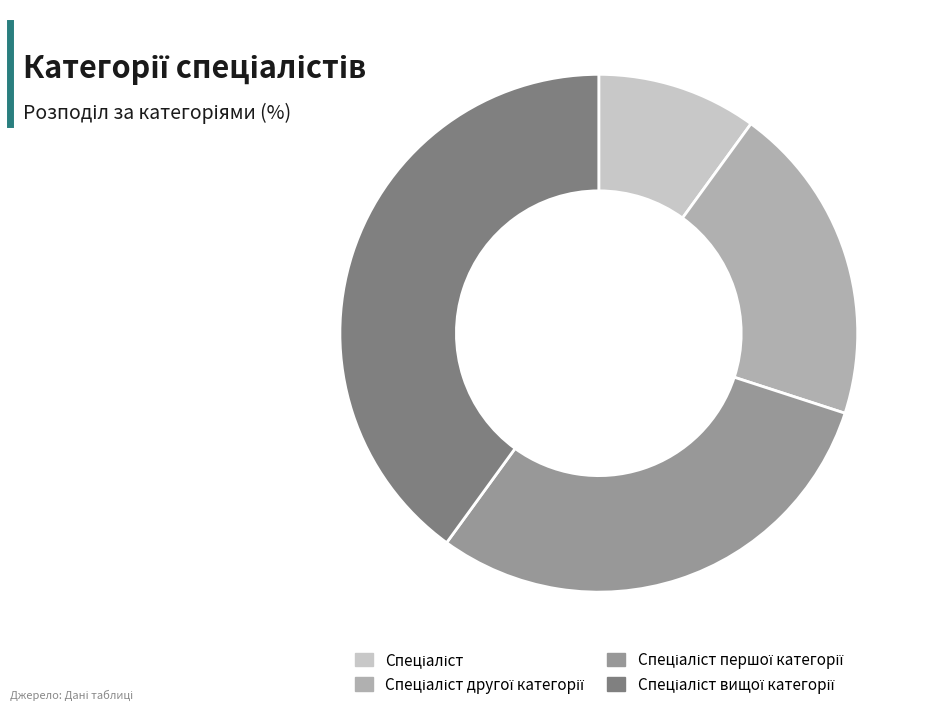

Is there any slice that represents more than half of the pie?

No